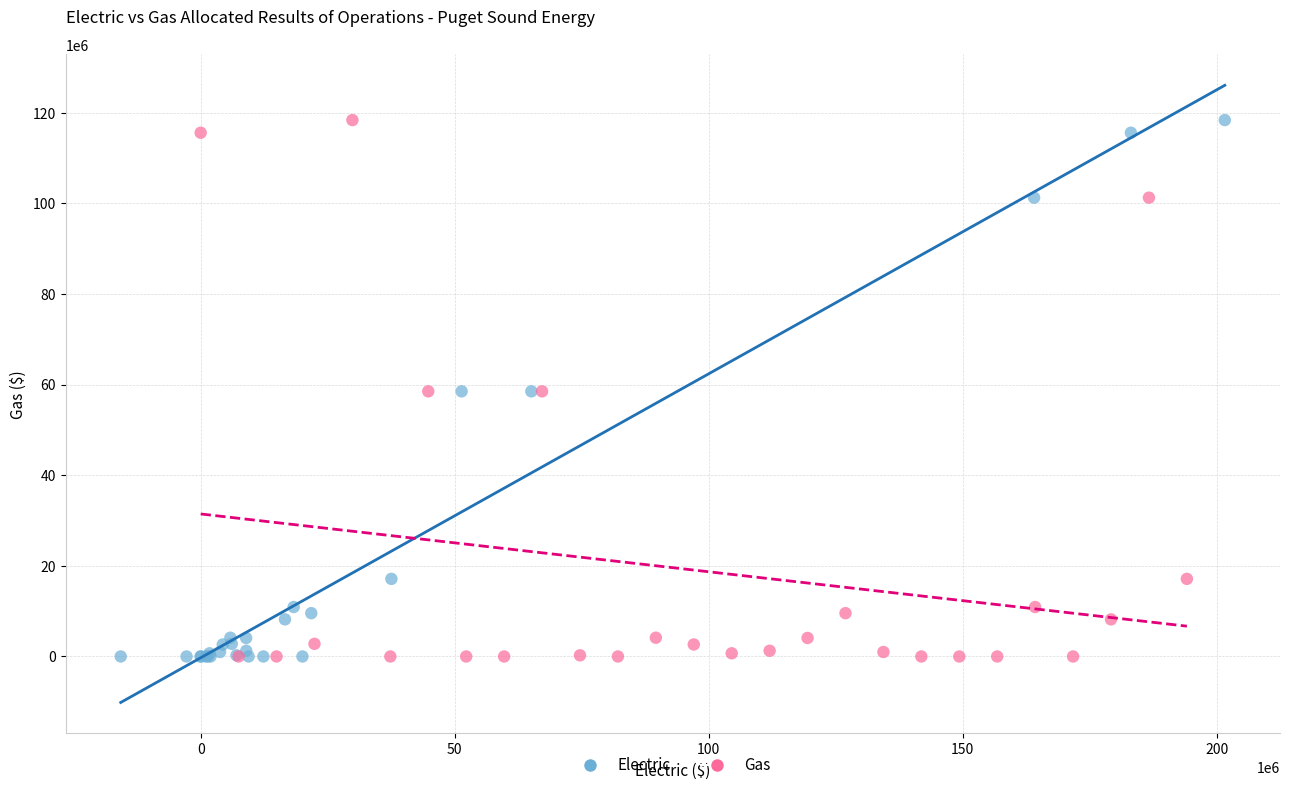

What are all the series names shown in the legend?

Electric, Gas